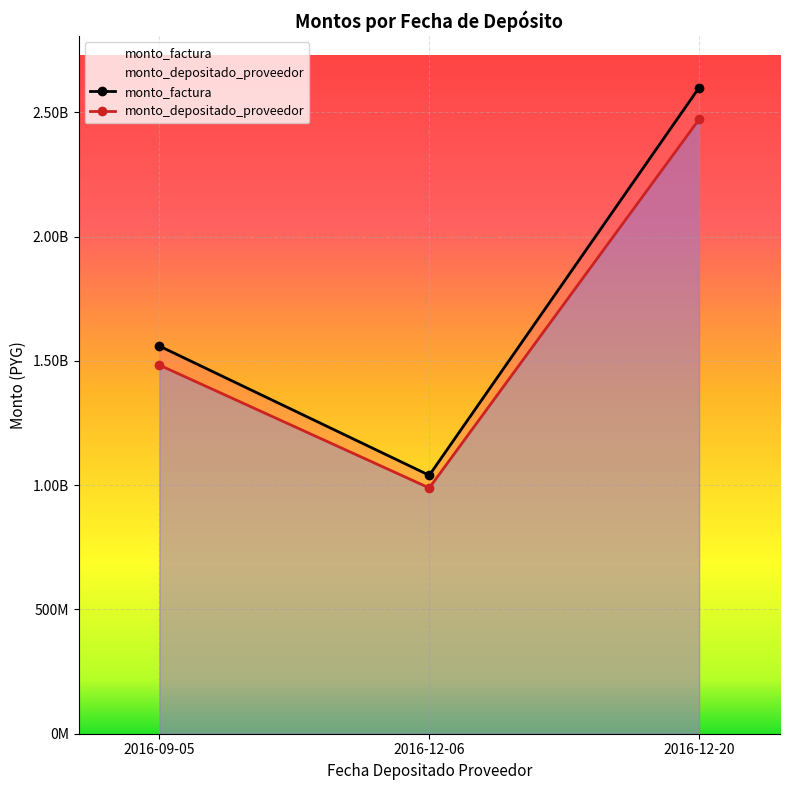

How many lines are shown in the chart?

2